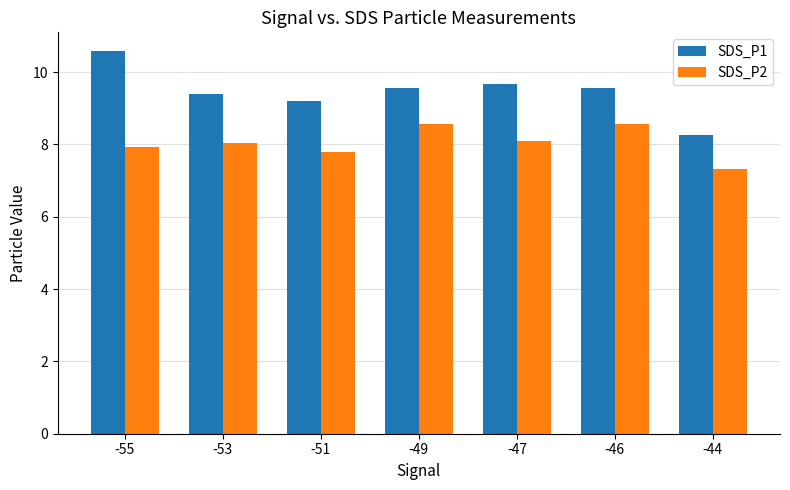

At which category does the chart reach its peak across all series?

-55